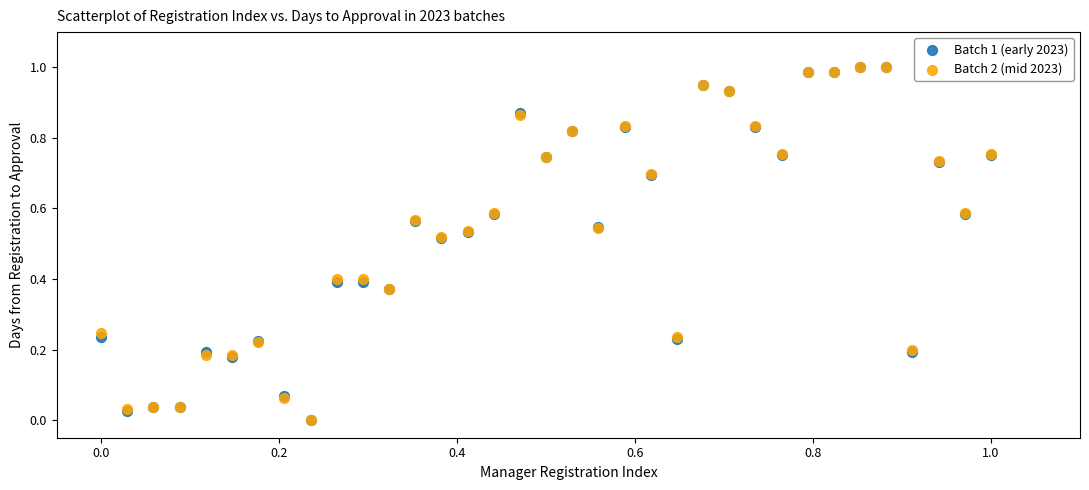

What are all the series names shown in the legend?

Batch 1 (early 2023), Batch 2 (mid 2023)